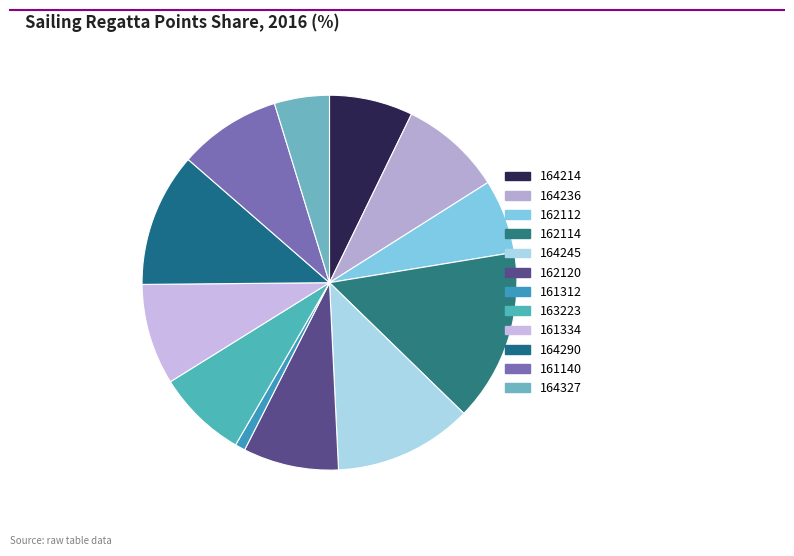

To the nearest percent, what is the average slice percentage?

8%